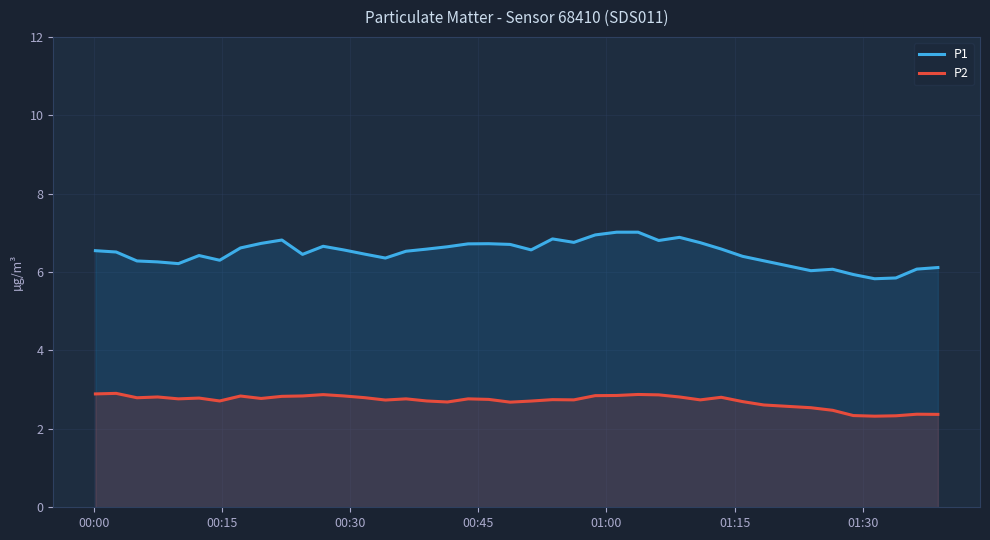

At how many categories does at least one series exceed 5?

40